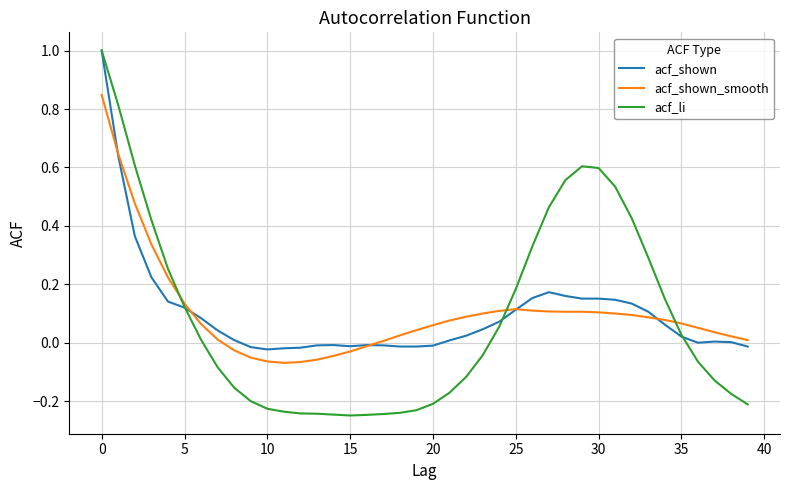

Which series has the widest spread of values?

acf_li